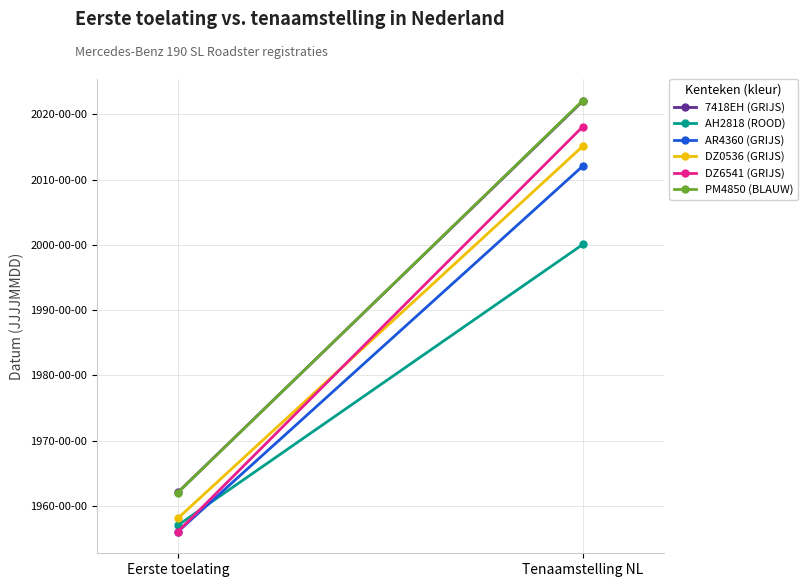

What is the minimum value shown in the chart?

19560413